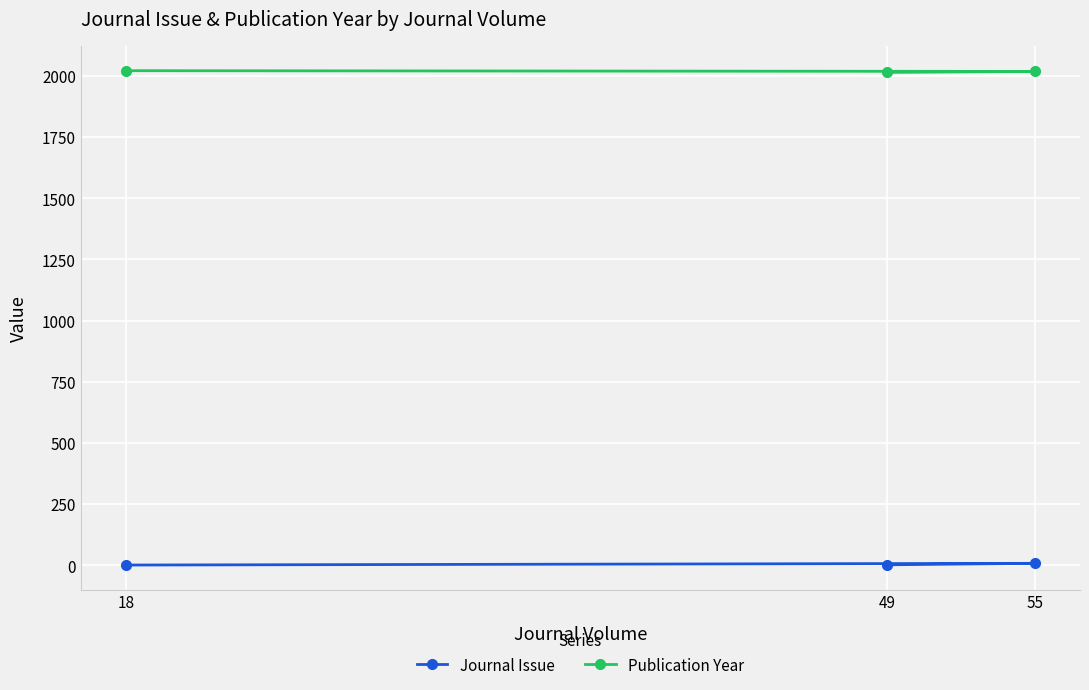

True or false: Publication Year has a value of 2021 at 18.

True